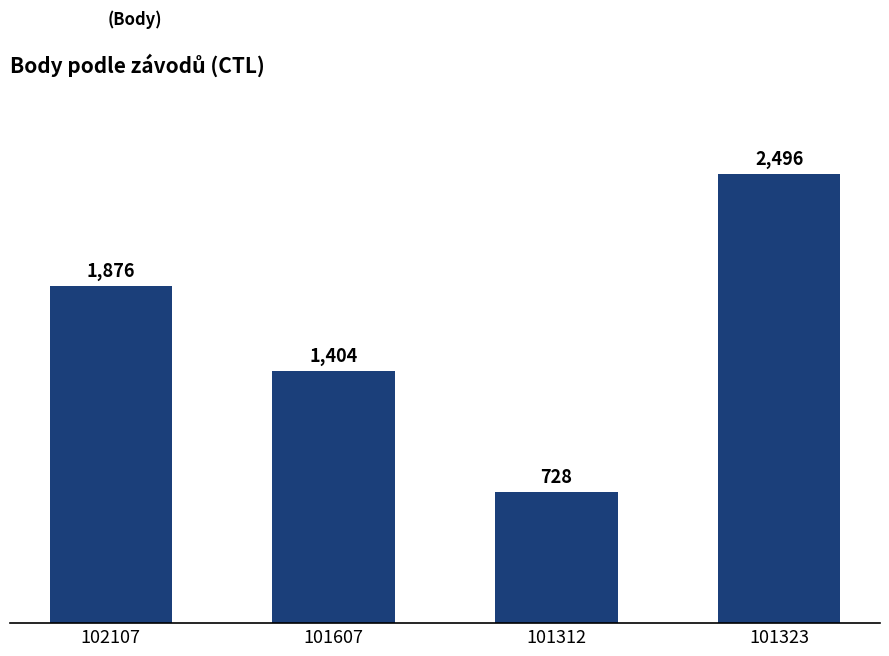

What is the label of the 1st bar from the right?

101323